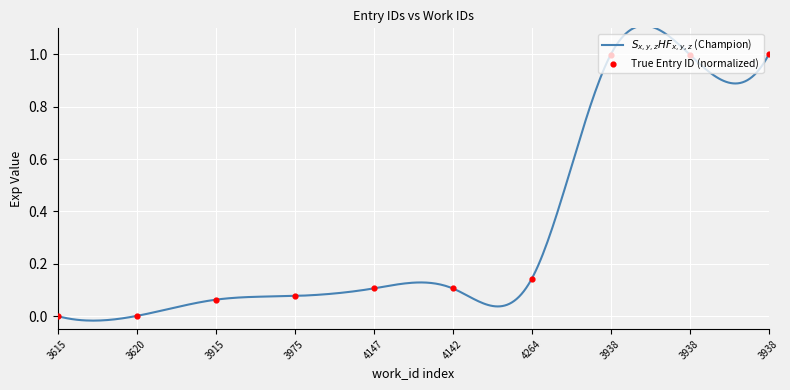

Which has a higher value, 3938 or 3975?

3938